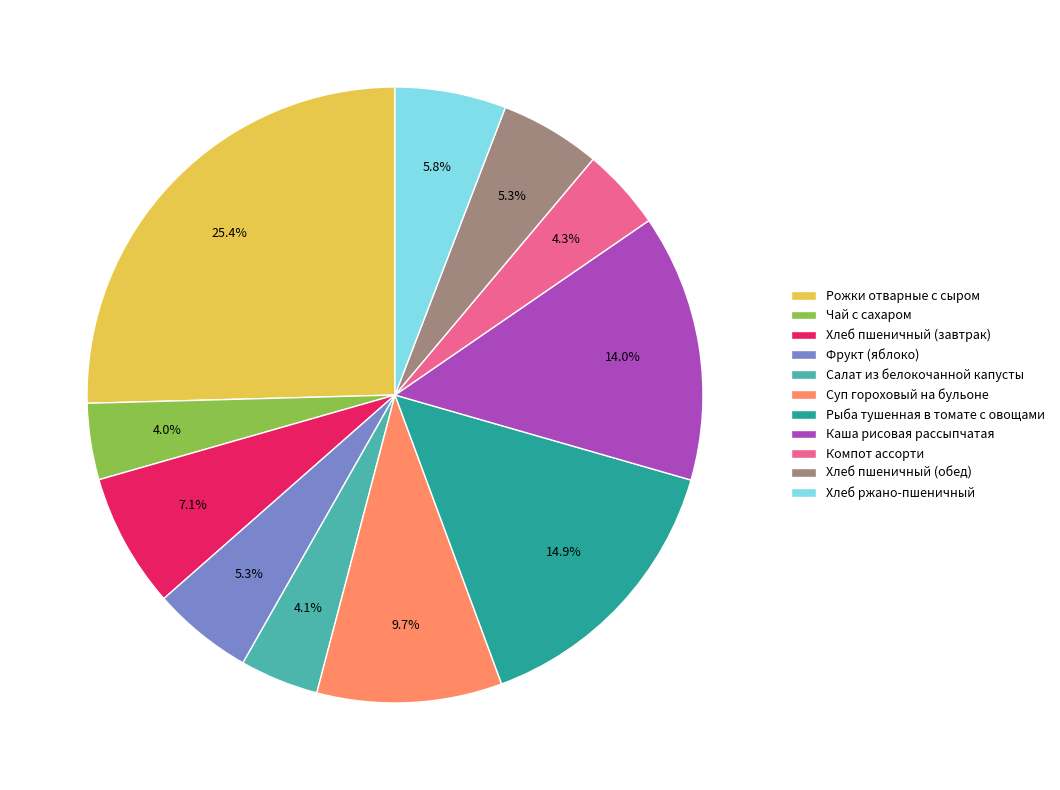

Approximately how many times larger is the value at Рыба тушенная в томате с овощами compared to Хлеб пшеничный (обед)?

2.8